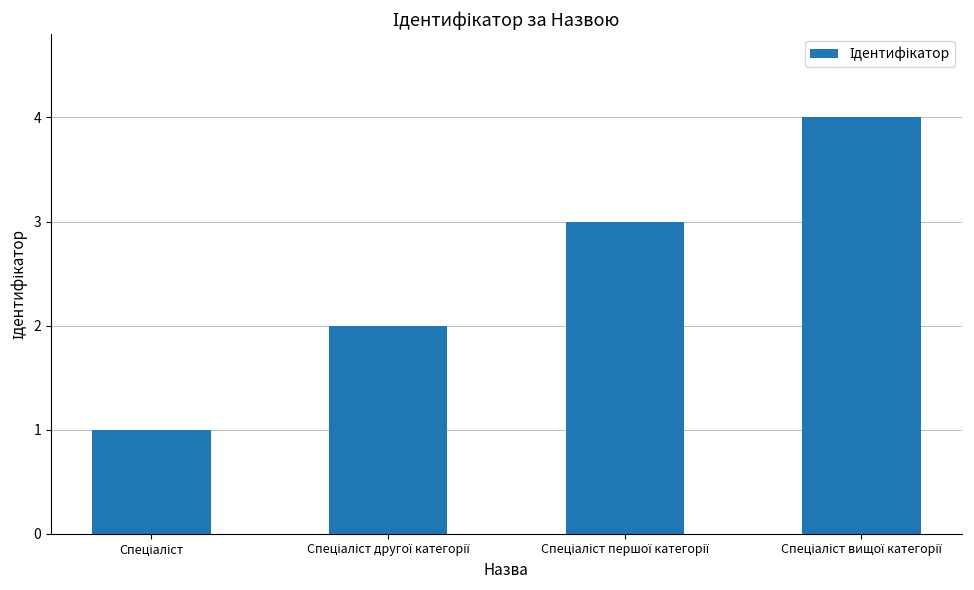

Reading left to right, transcribe all the data shown in this chart.

1	2	3	4